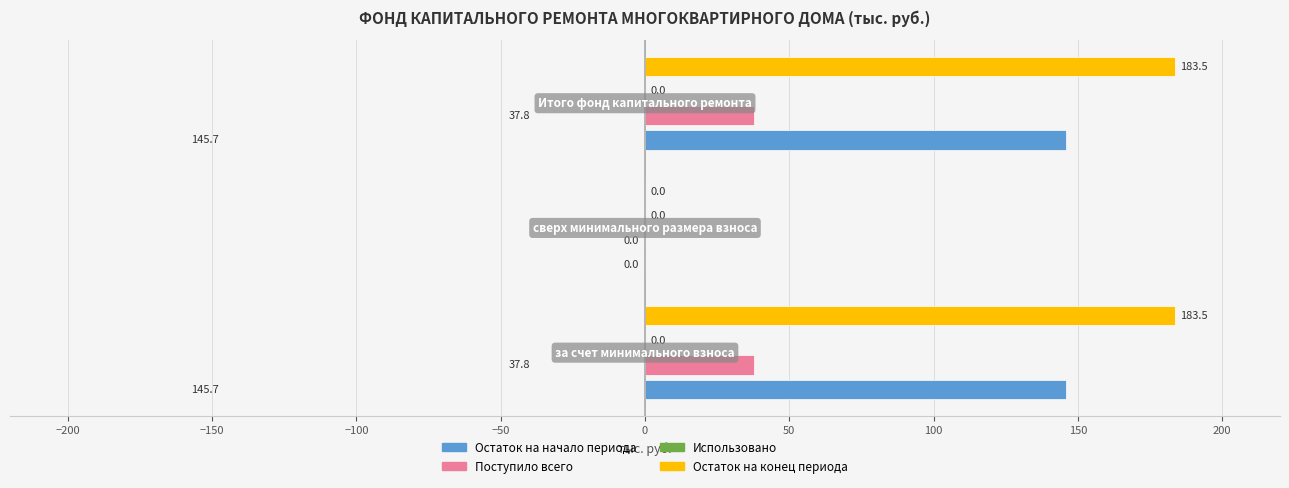

How many groups of bars are there?

3